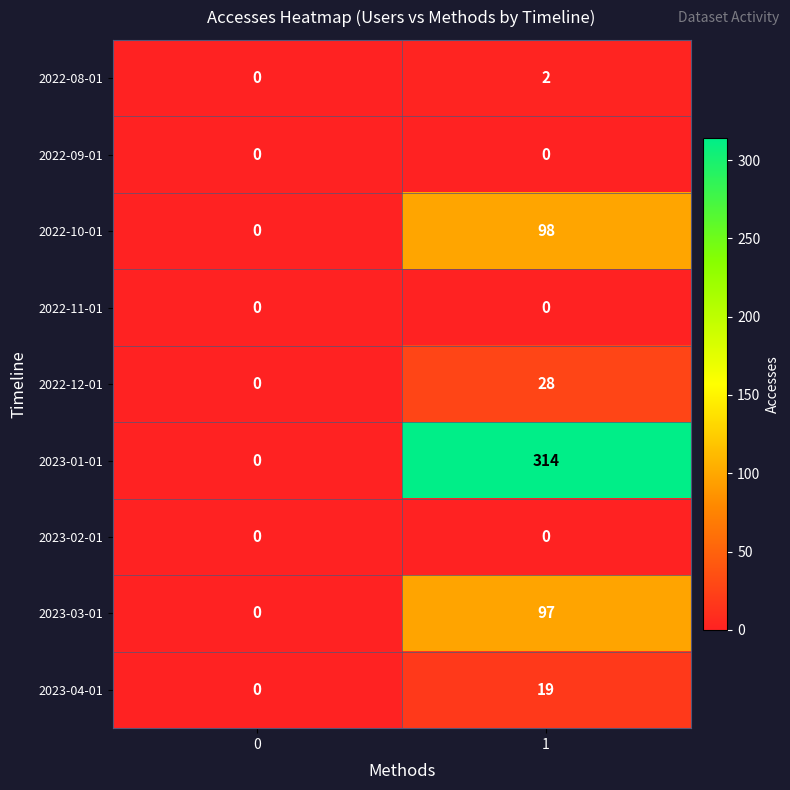

How many data points does each series have?

2